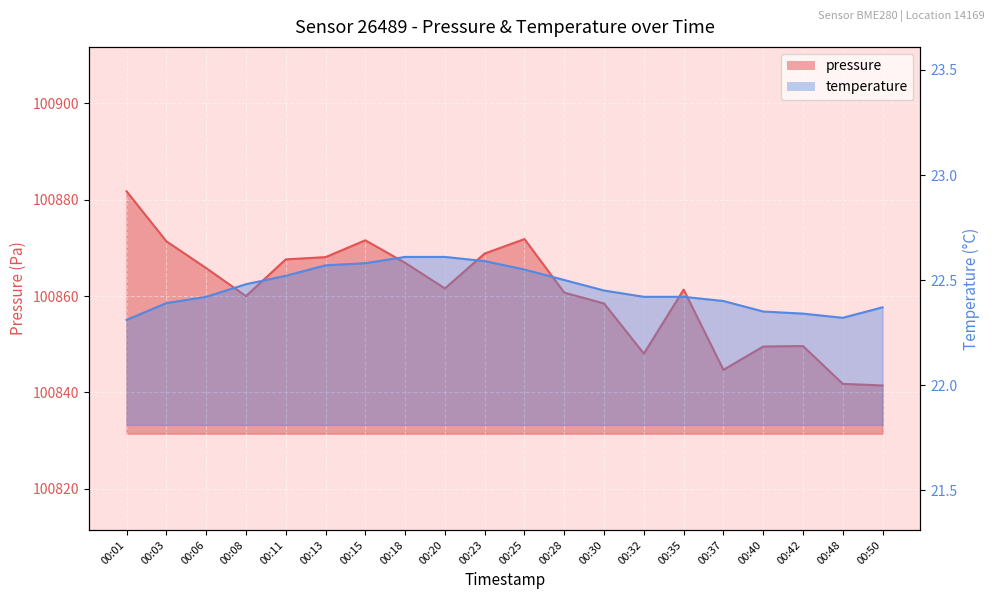

Is the value of pressure at 00:42 greater than the value of temperature at 00:03?

Yes